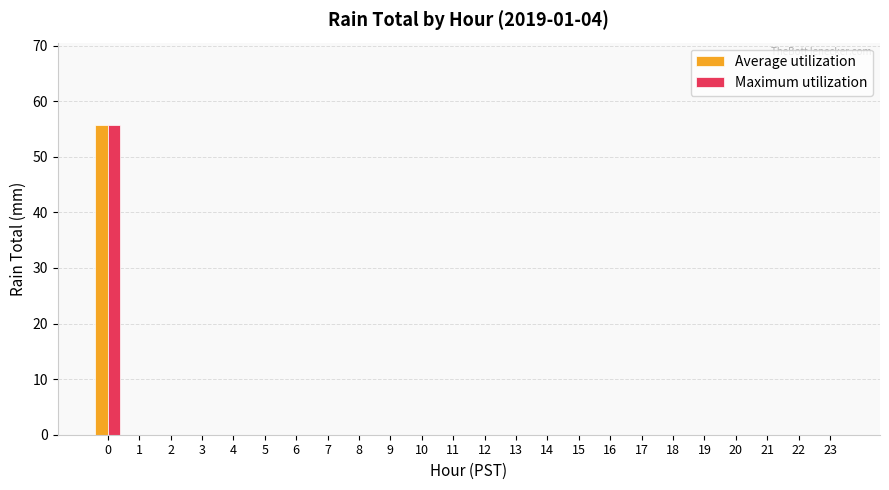

How many groups of bars are there?

24